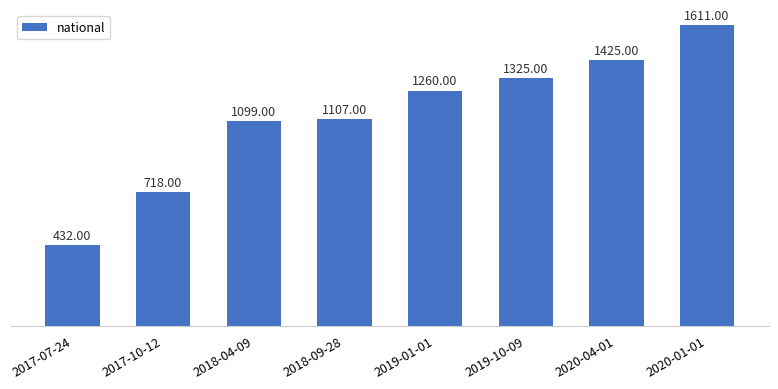

Rank the categories by value from highest to lowest.

2020-01-01, 2020-04-01, 2019-10-09, 2019-01-01, 2018-09-28, 2018-04-09, 2017-10-12, 2017-07-24